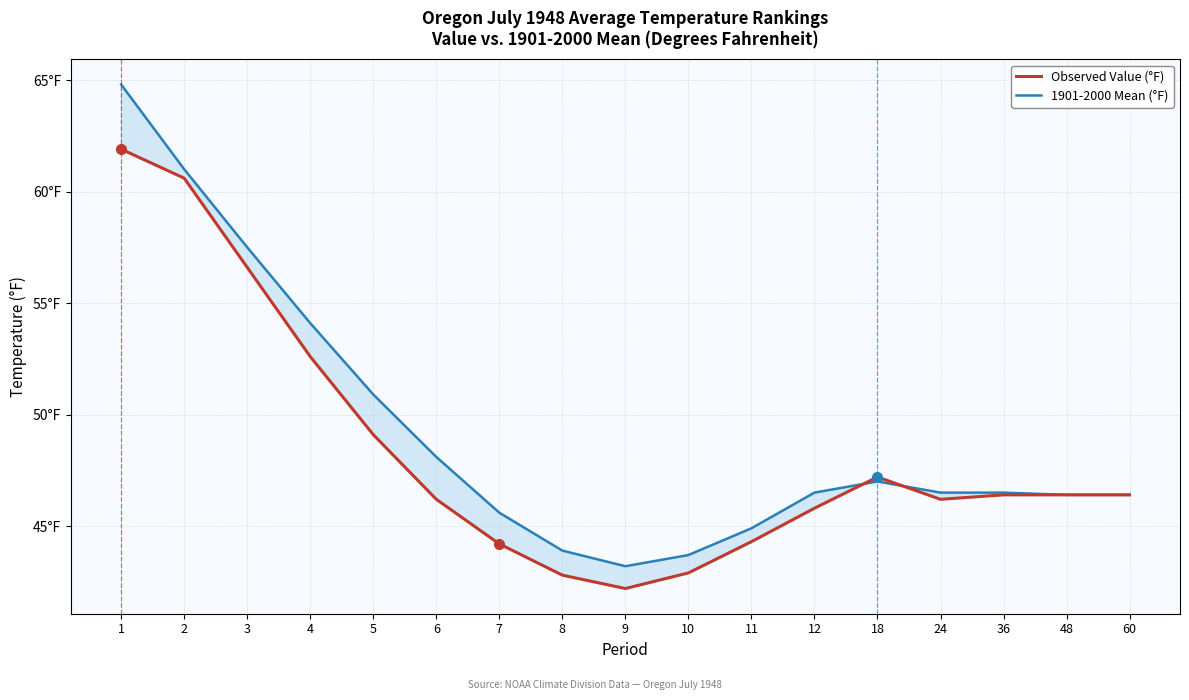

At which label does 1901-2000 Mean (°F) reach its peak?

1